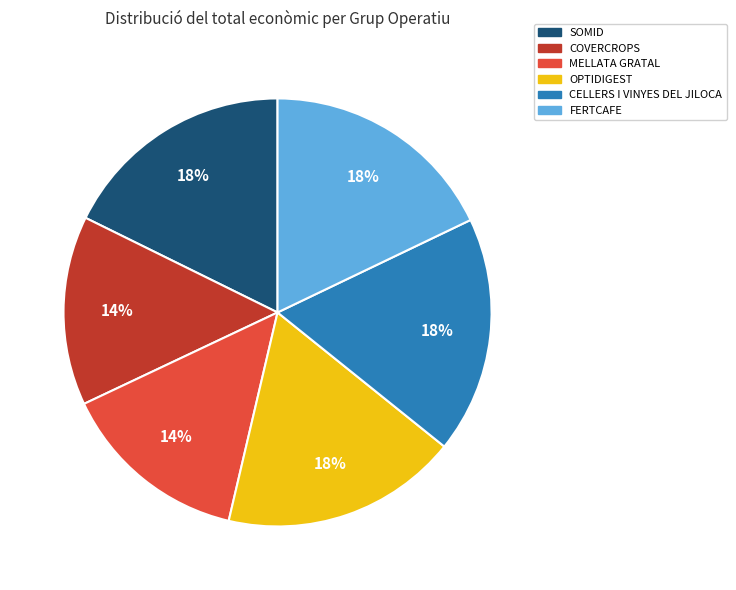

To the nearest percent, what is the combined percentage of CELLERS I VINYES DEL JILOCA and SOMID?

36%